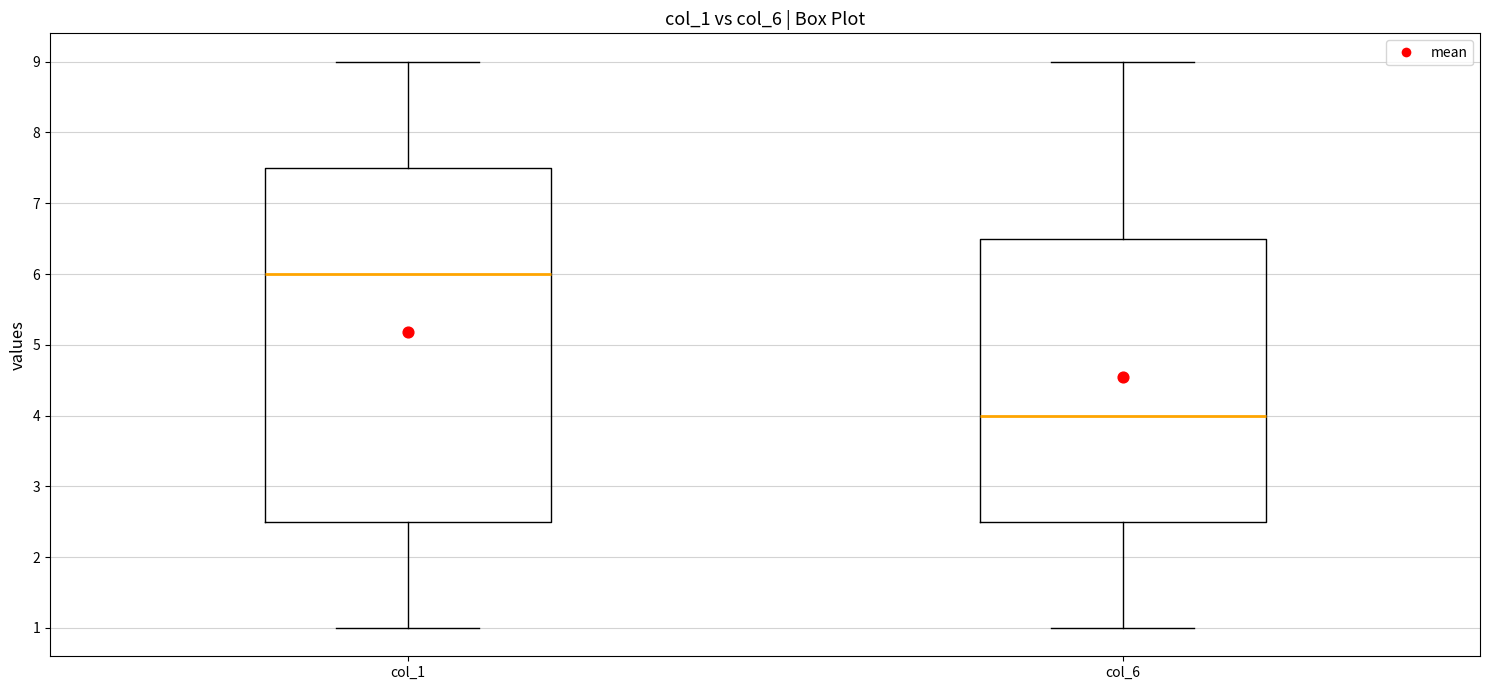

Comparing the boxes themselves (not the whiskers), which one is the tallest?

col_1